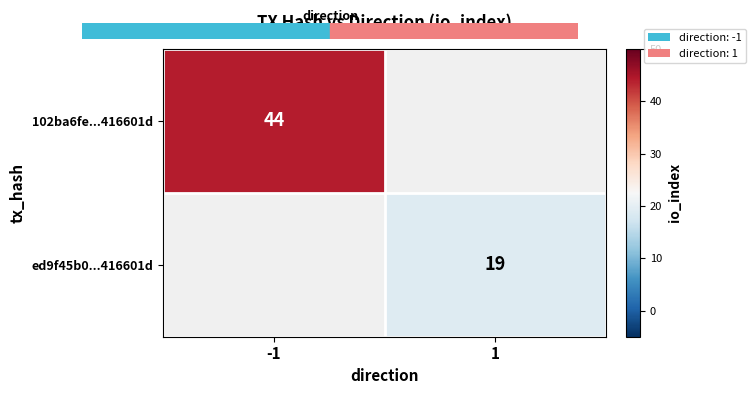

Is it true that ed9f45b0...416601d equals 30 at 1?

False